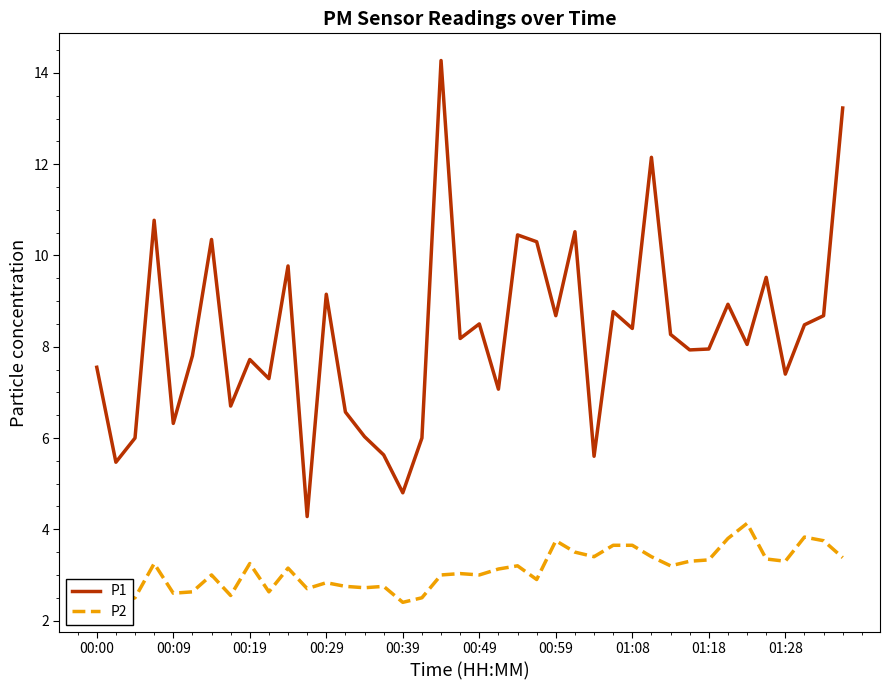

Is it true that P1 equals 4.3 at 01:28?

False